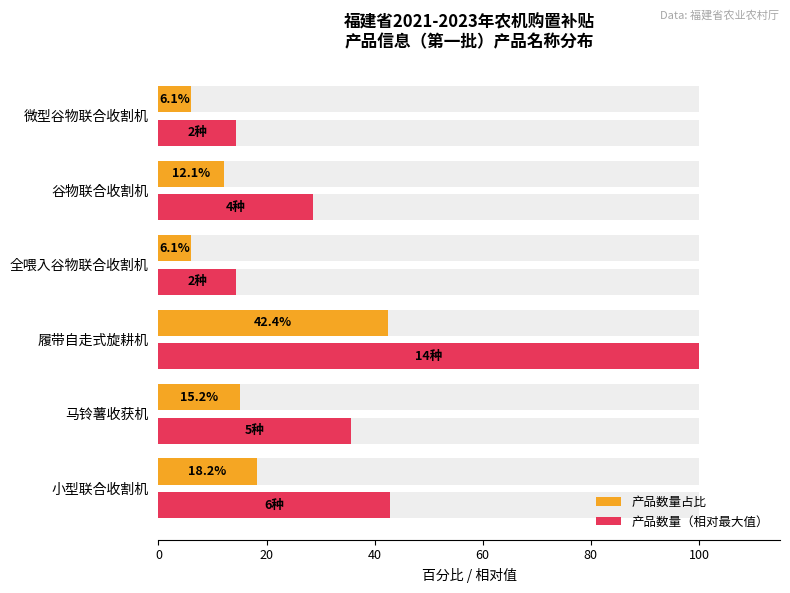

What is the minimum value for 产品数量占比?

6.1